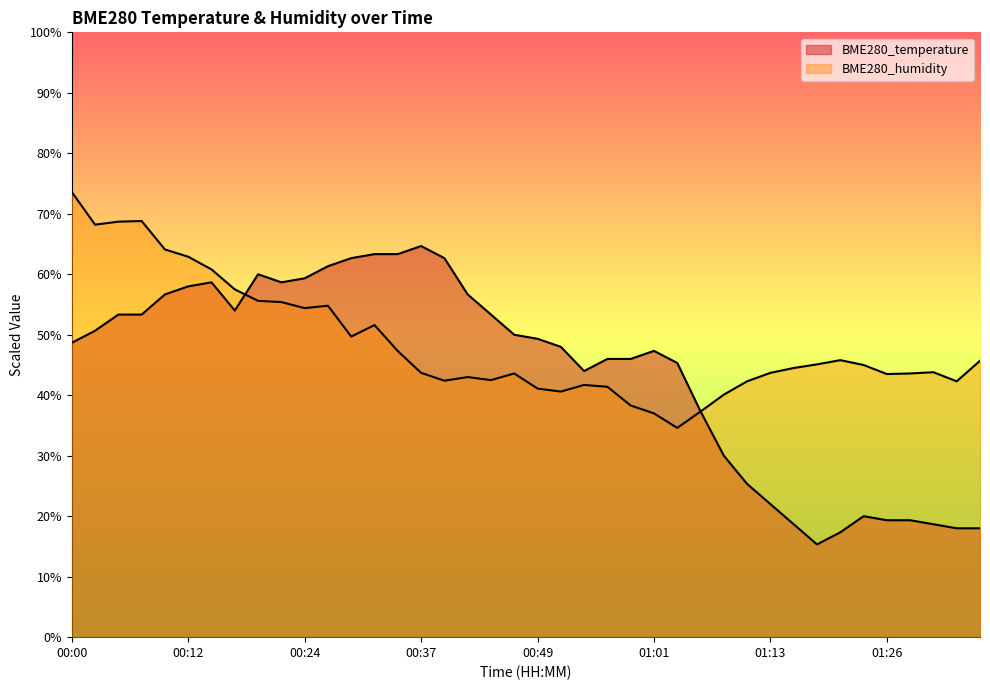

What is the lowest value of the BME280_temperature series?

15.3